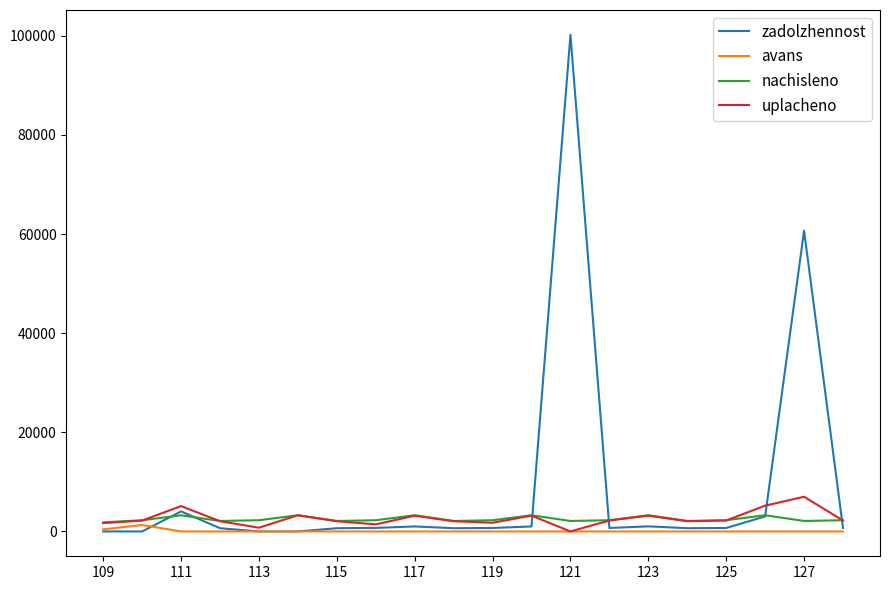

Which series has the widest spread of values?

zadolzhennost